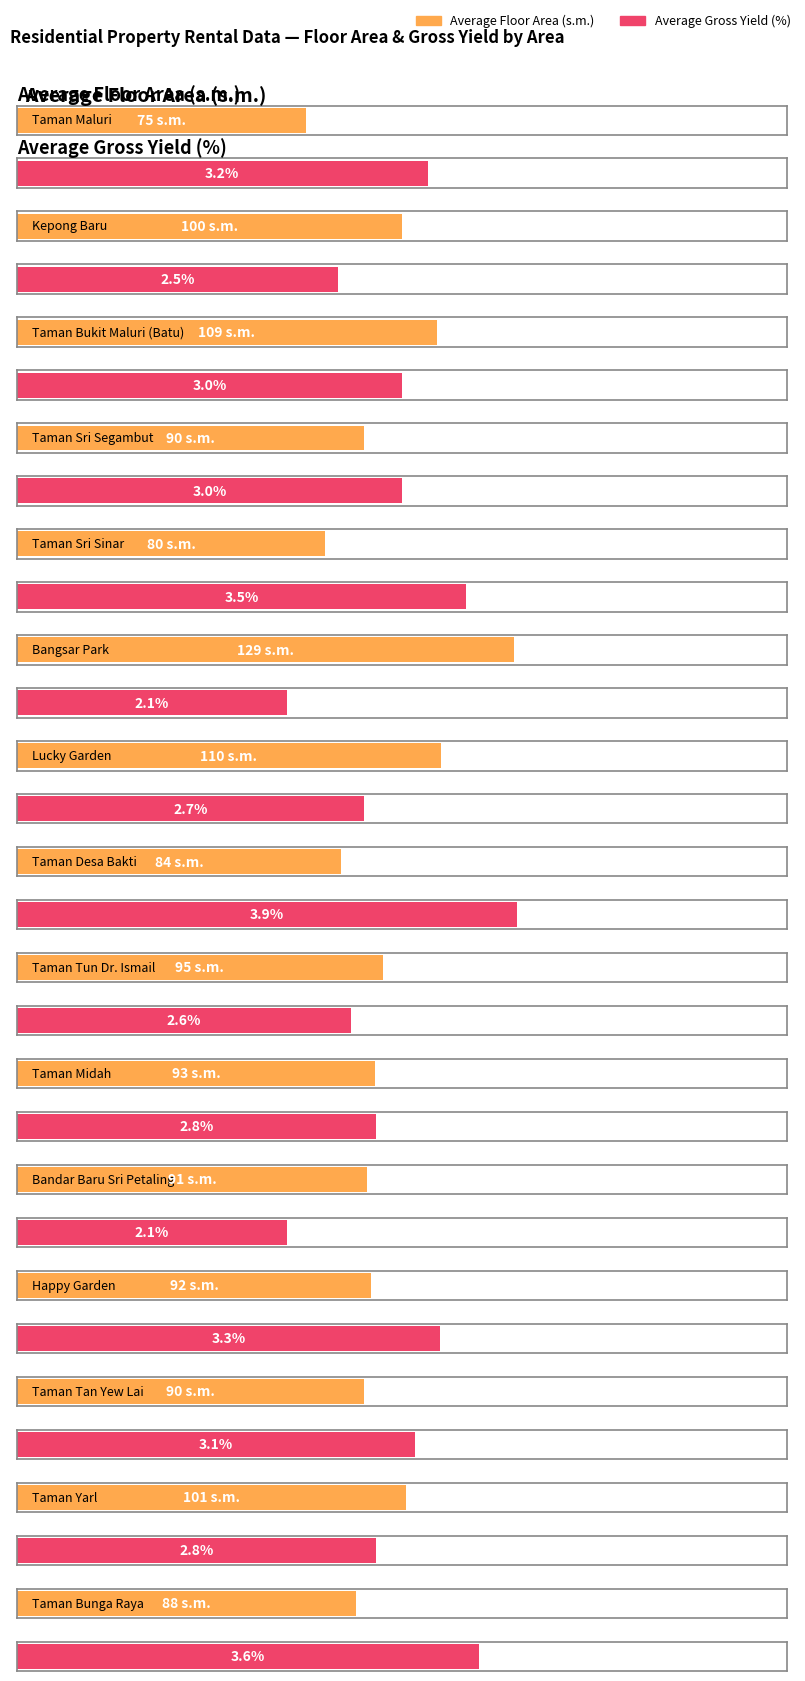

What position from the right is Taman Bukit Maluri (Batu)?

13